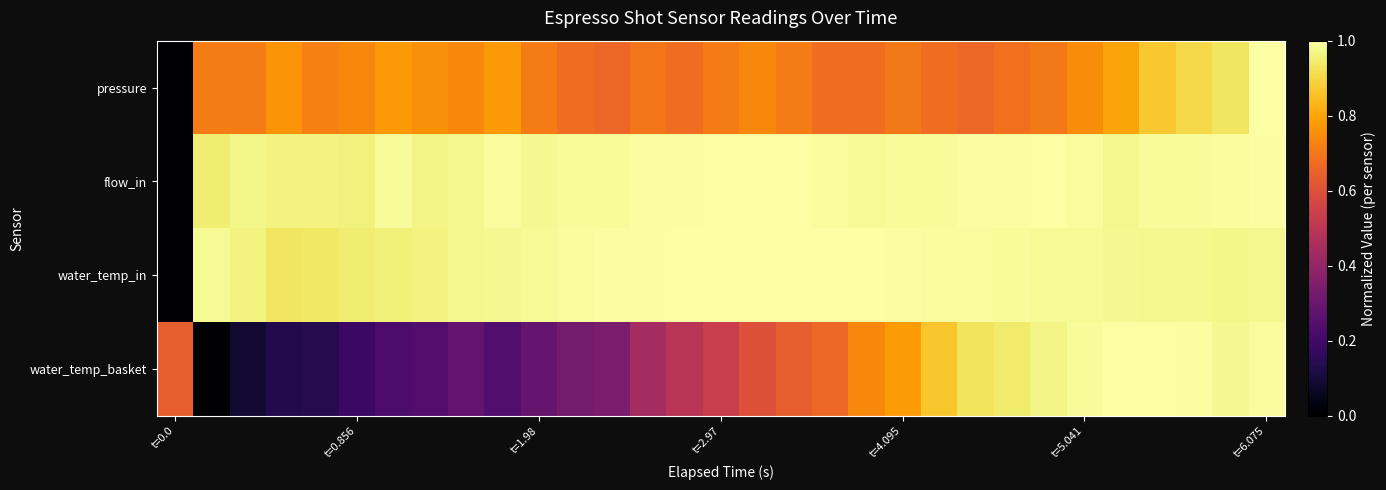

What is the greatest value displayed?

1.0